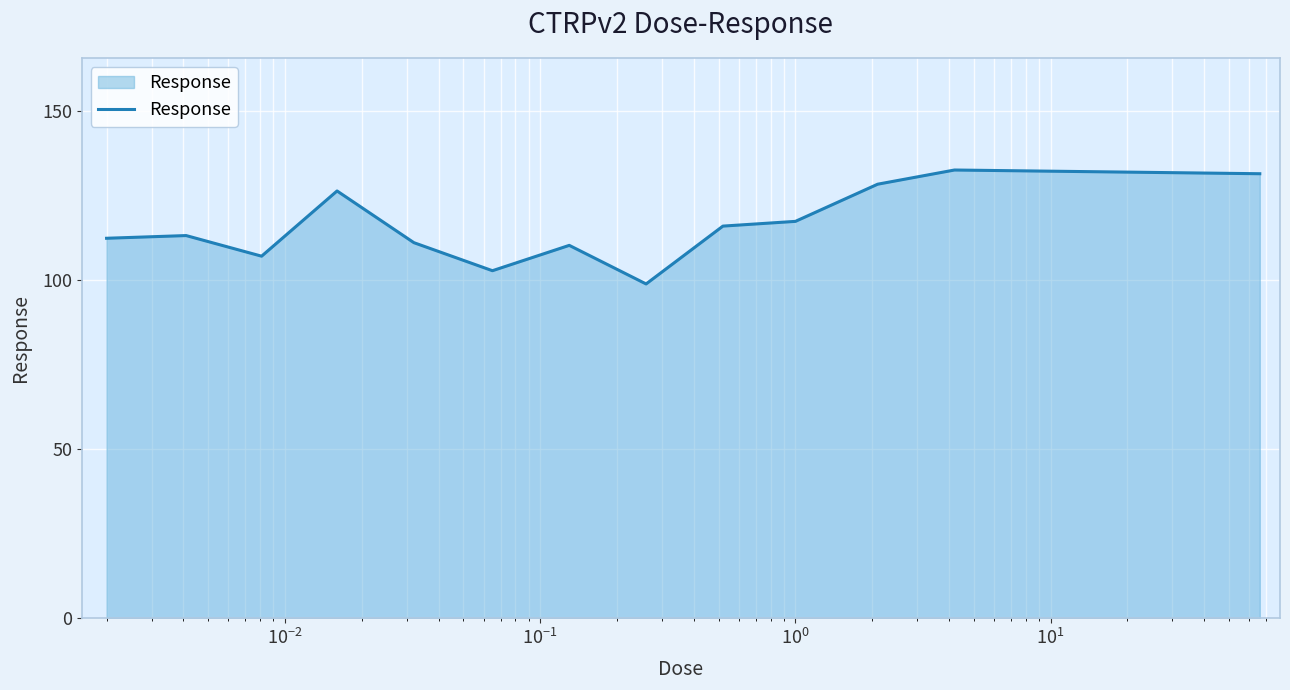

What is the greatest value displayed?

132.6